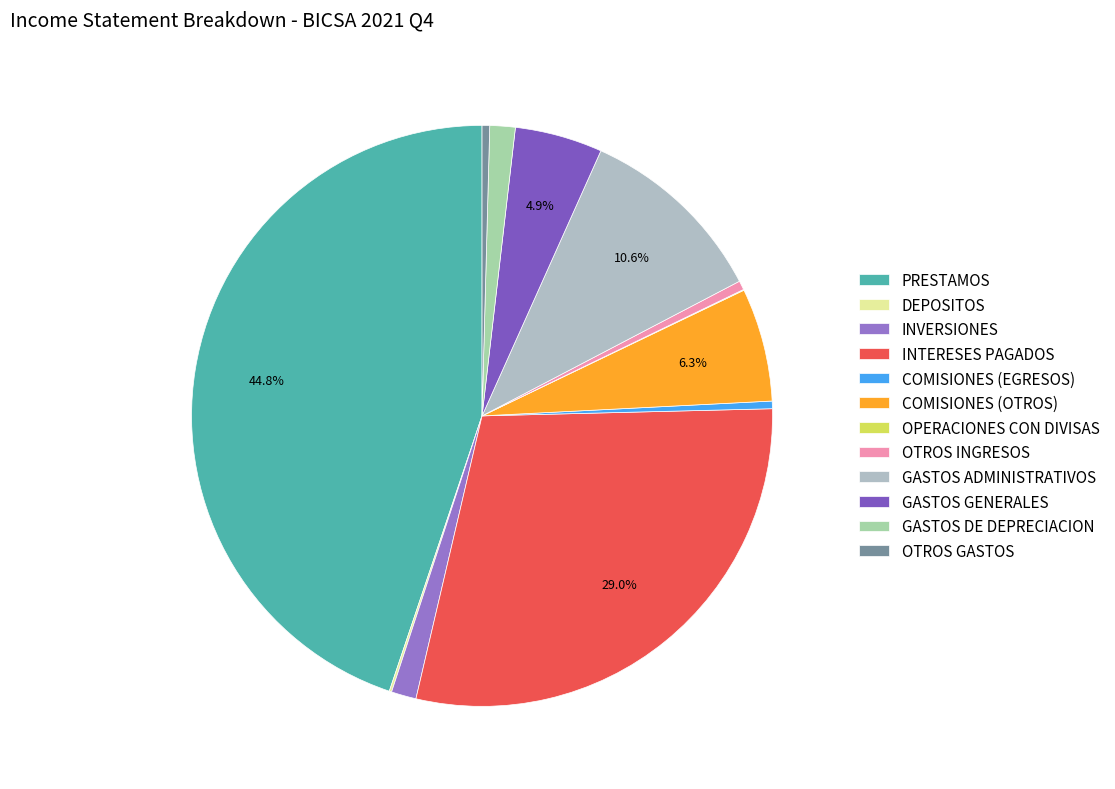

To the nearest percent, what percentage of the pie is COMISIONES (OTROS)?

6%